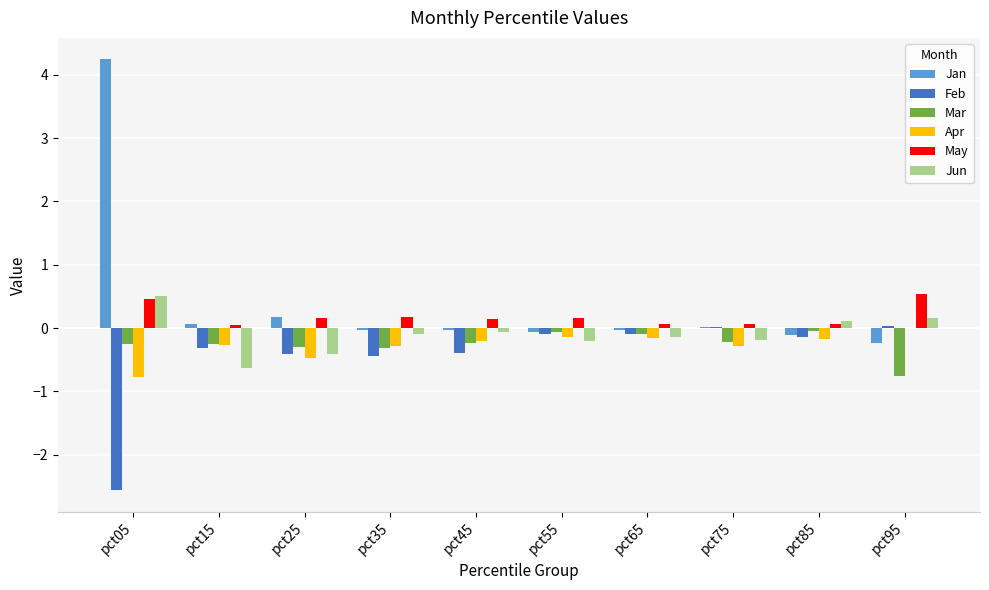

At which category is the sum across all series the highest?

pct05